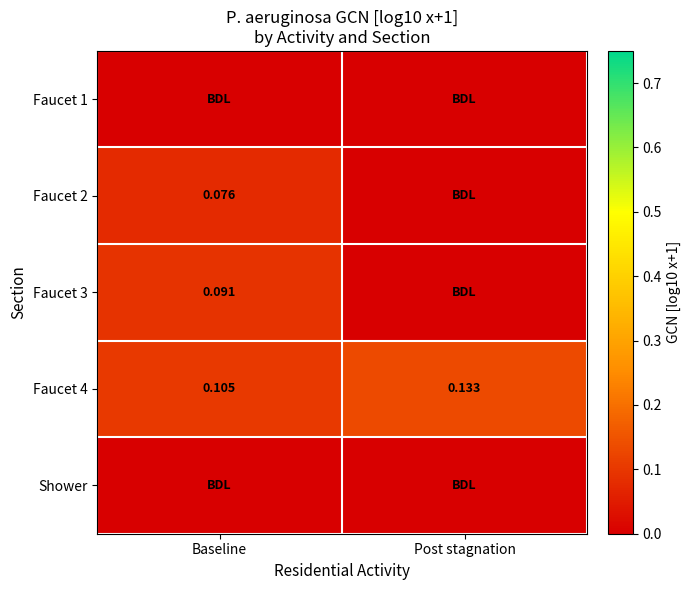

Count the number of categories in the chart.

2